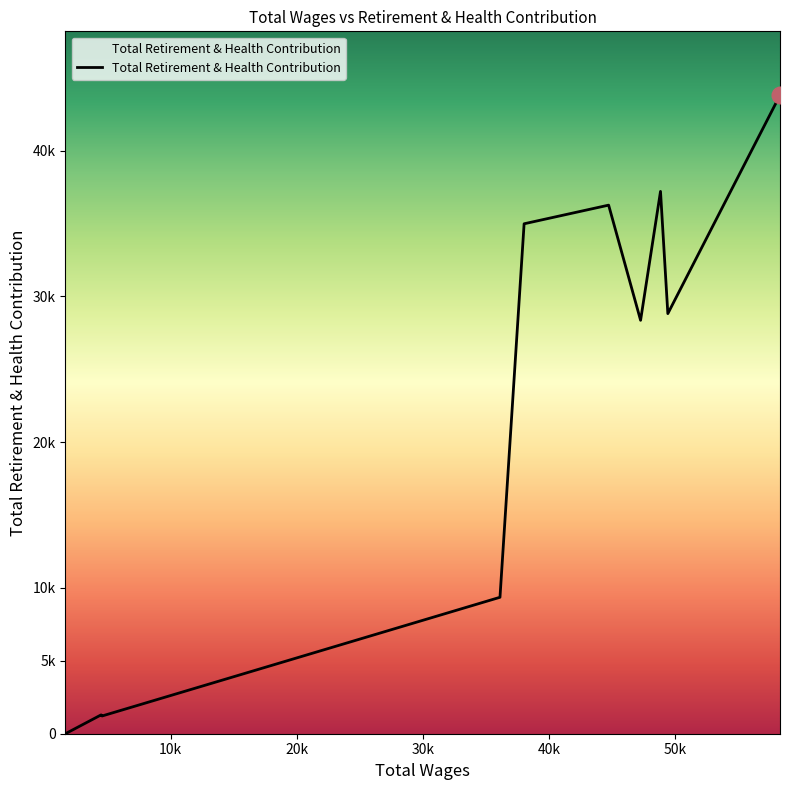

What is the label of the 9th point from the right?

30k